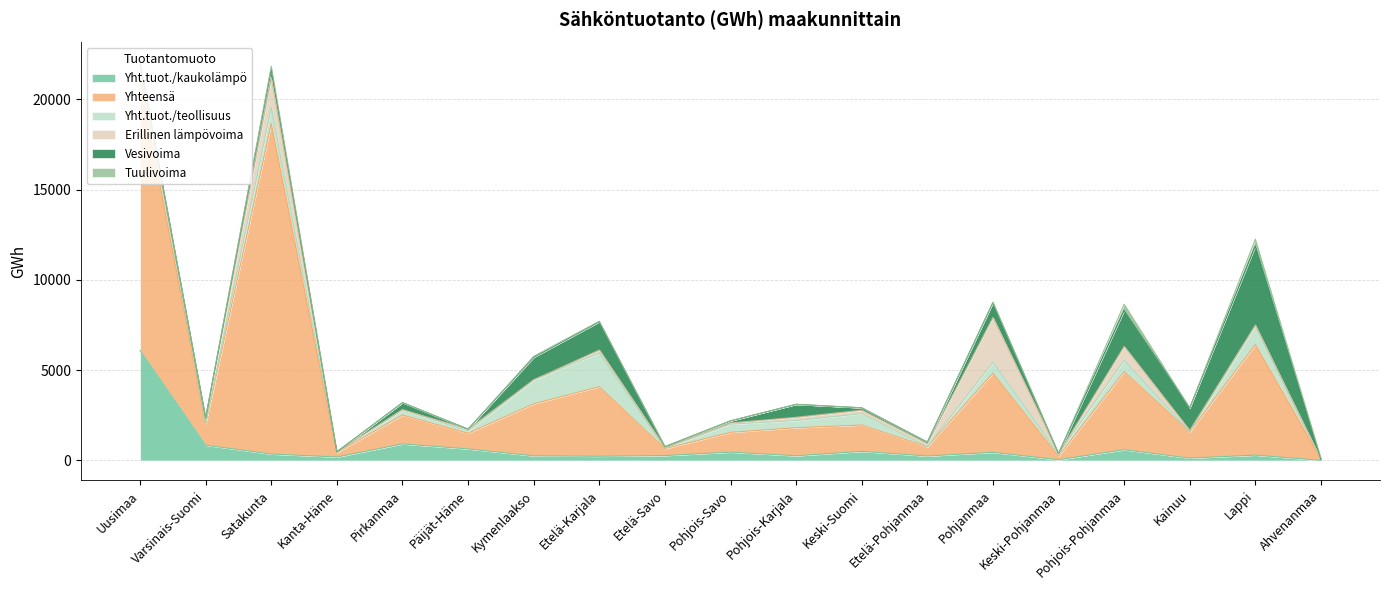

Which series has the largest range (max minus min)?

Yhteensä